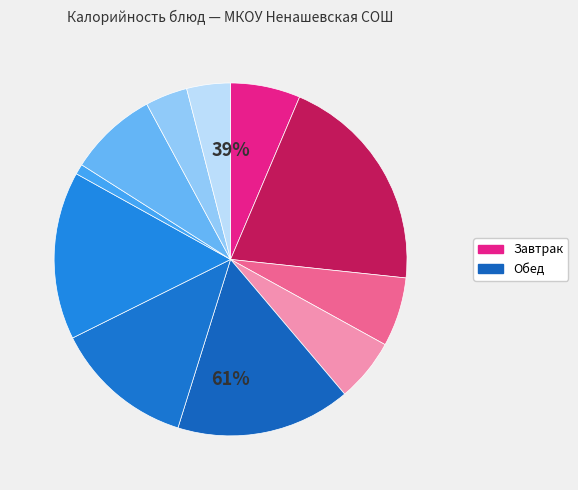

What portion of the pie excludes Батон нарезной (обед)?

96.1%